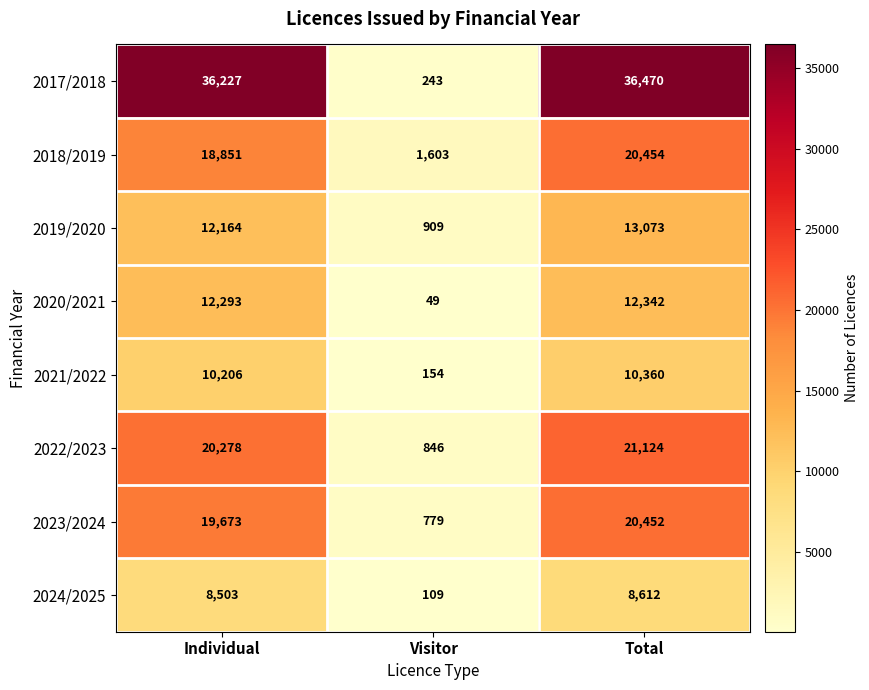

Reading left to right, what are all the values shown in this chart?

2017/2018: 36227	243	36470
2018/2019: 18851	1603	20454
2019/2020: 12164	909	13073
2020/2021: 12293	49	12342
2021/2022: 10206	154	10360
2022/2023: 20278	846	21124
2023/2024: 19673	779	20452
2024/2025: 8503	109	8612